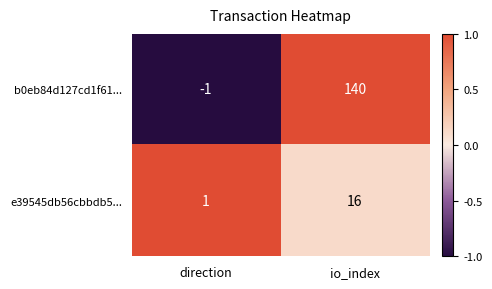

Rank the series at io_index from lowest to highest value.

e39545db56cbbdb5..., b0eb84d127cd1f61...